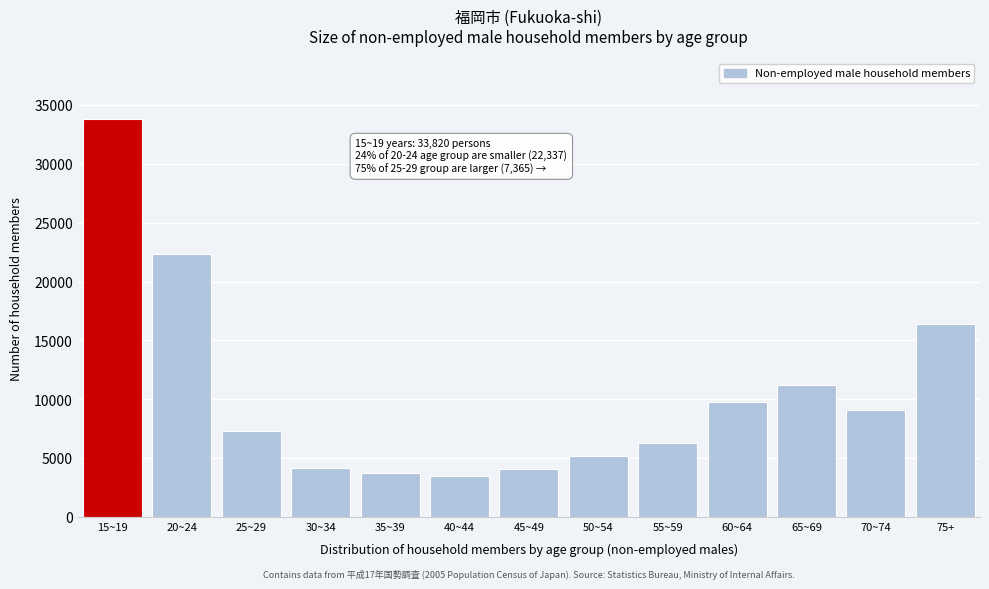

What is the difference between the maximum and second lowest values?

30020